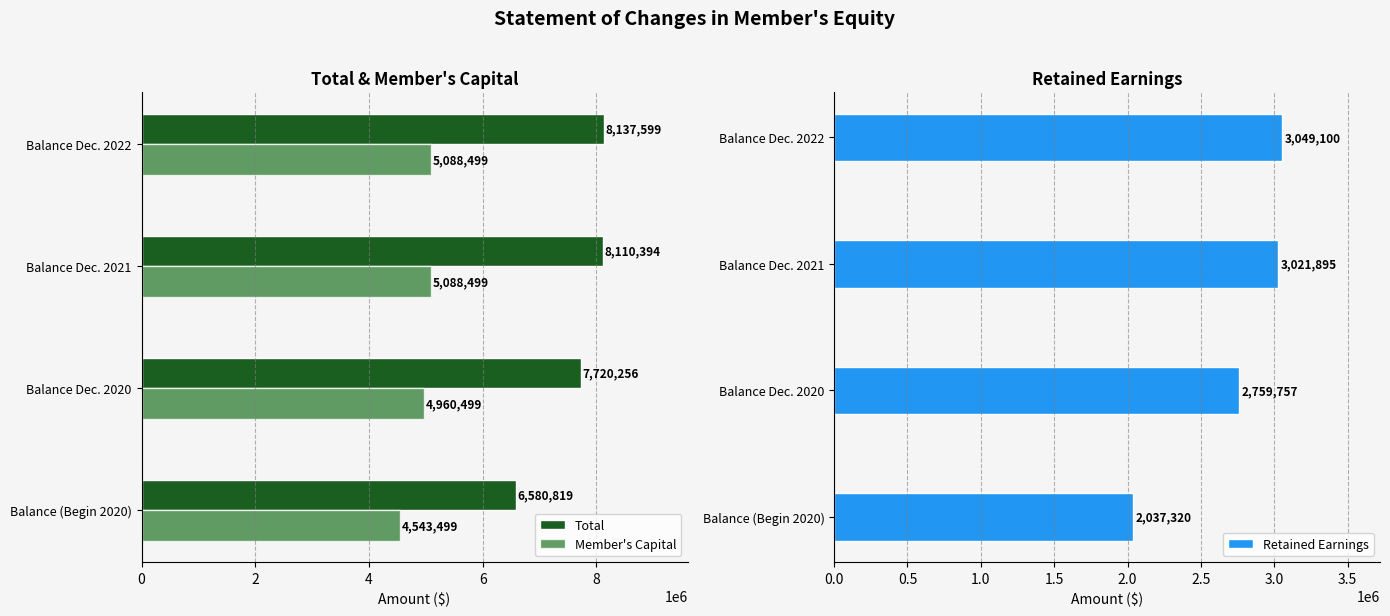

How many series are shown in this chart?

3